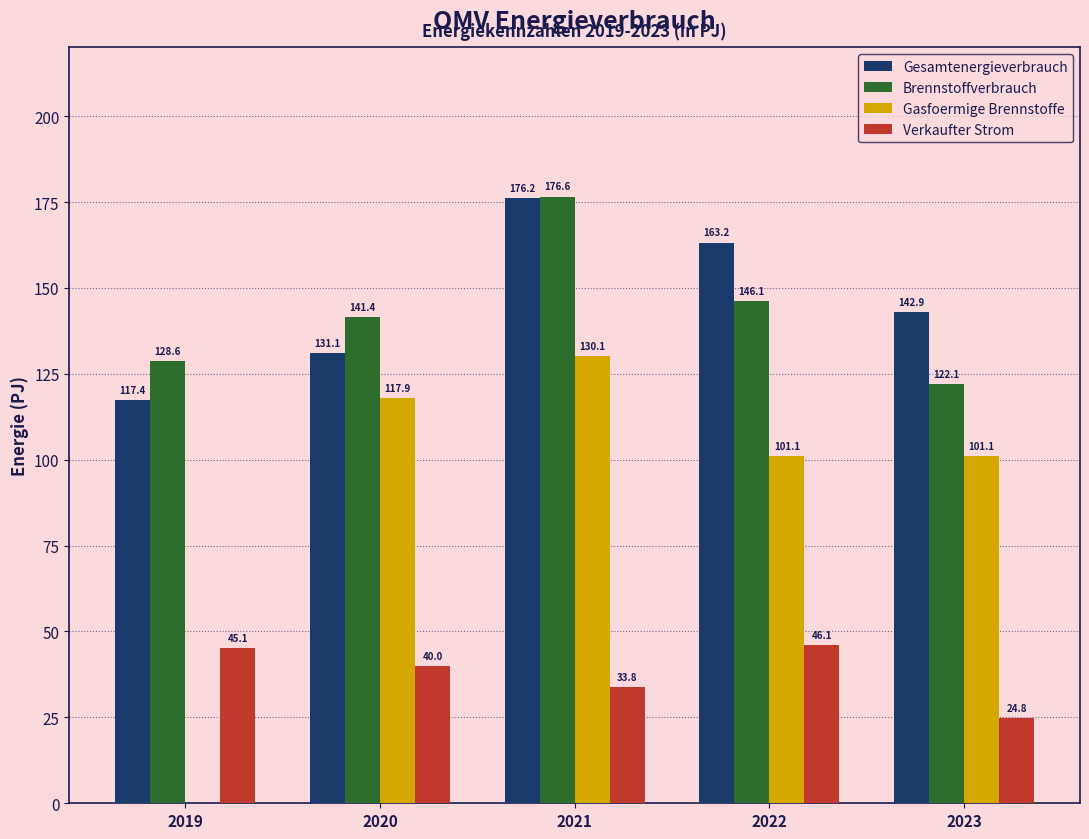

Reading left to right, extract all data points from this chart.

Gesamtenergieverbrauch: 2019=117.4	2020=131.1	2021=176.2	2022=163.2	2023=142.9
Brennstoffverbrauch: 2019=128.6	2020=141.4	2021=176.6	2022=146.1	2023=122.1
Gasfoermige Brennstoffe: 2019=0.0	2020=117.9	2021=130.1	2022=101.1	2023=101.1
Verkaufter Strom: 2019=45.1	2020=40.0	2021=33.8	2022=46.1	2023=24.8